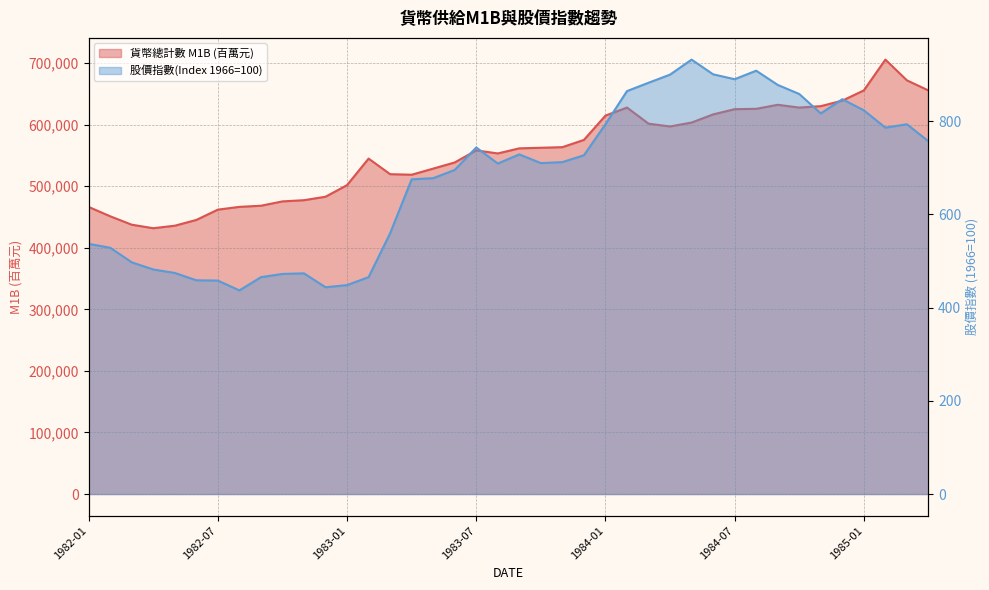

What is the label of the 8th point from the right?

1984-09